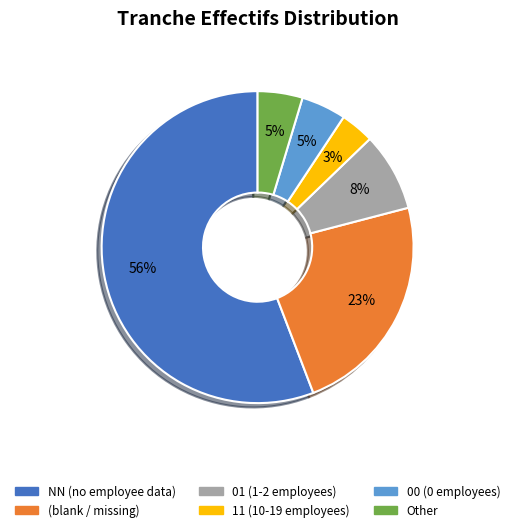

To the nearest percent, what is the average slice percentage?

17%